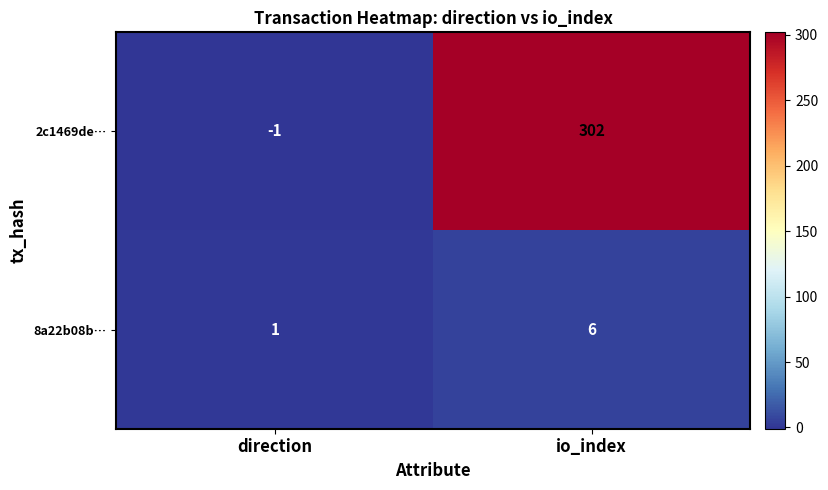

Which series has the widest spread of values?

2c1469de…